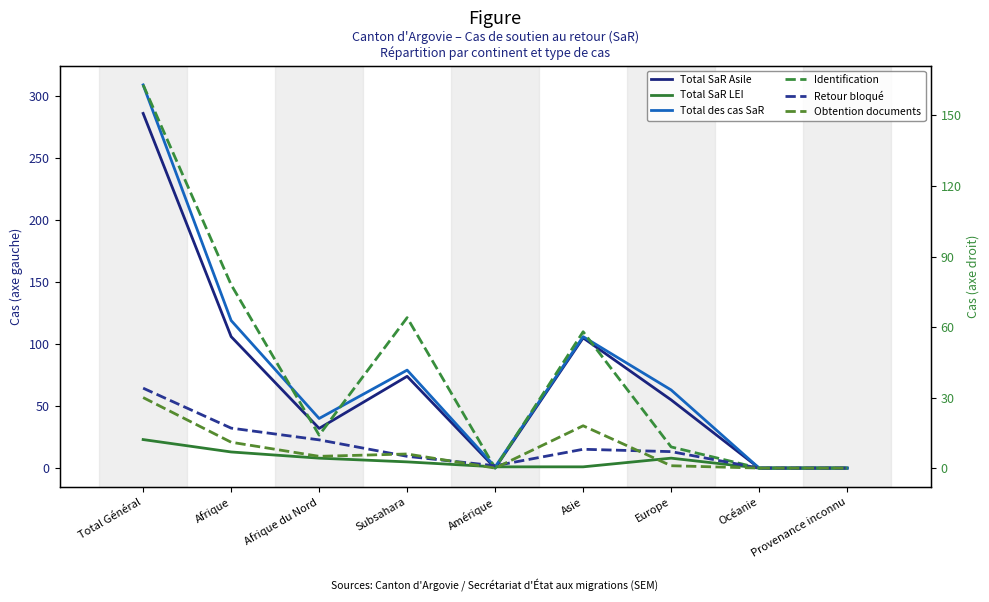

Is this an area chart (filled region under the line)?

No